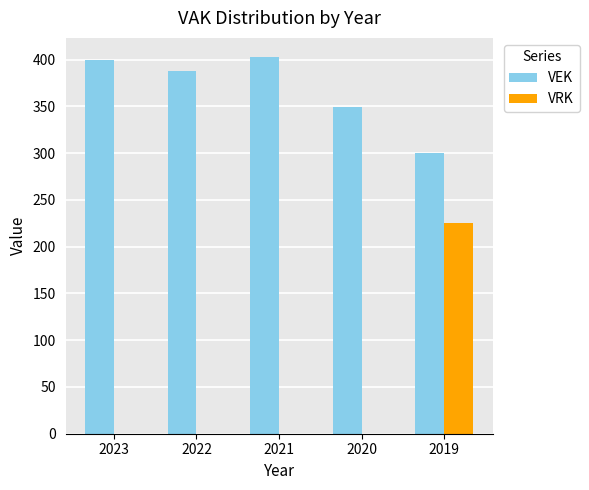

What is the total value across all series at 2022?

388